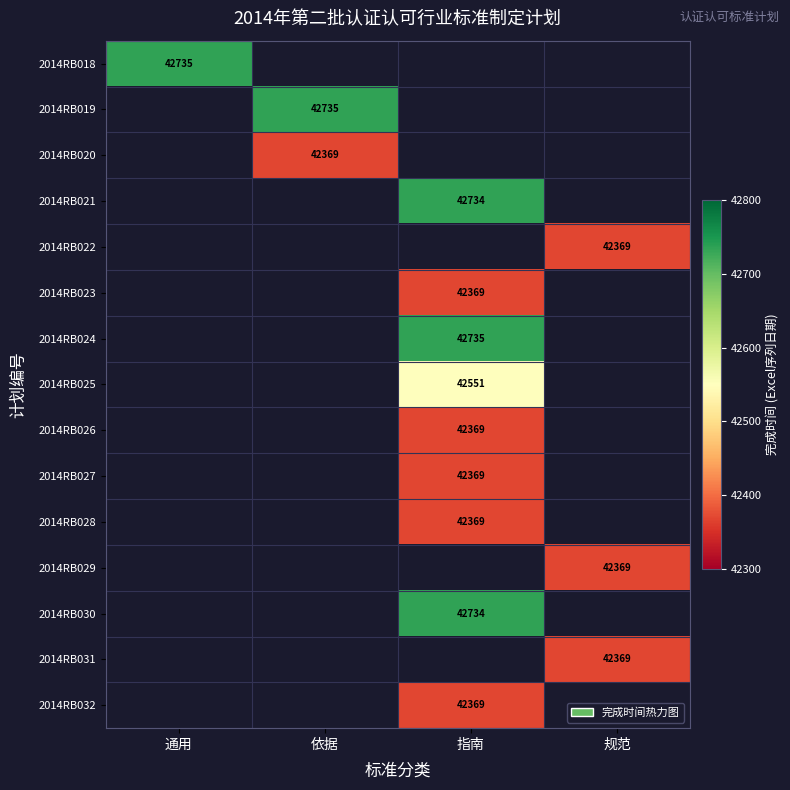

True or false: 2014RB021 has a value of 42734 at 指南.

True